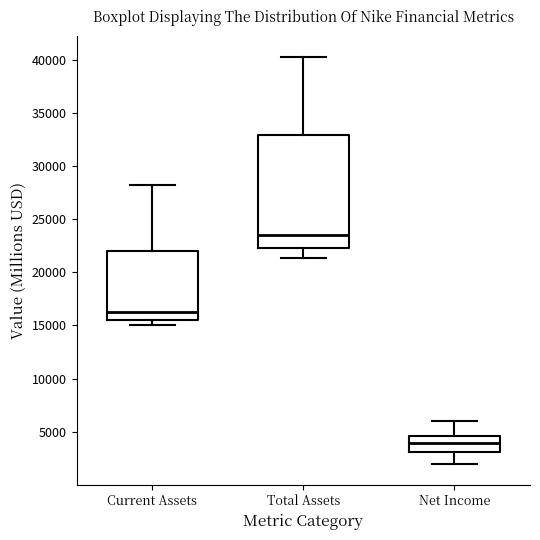

Which box's median line is the highest?

Total Assets